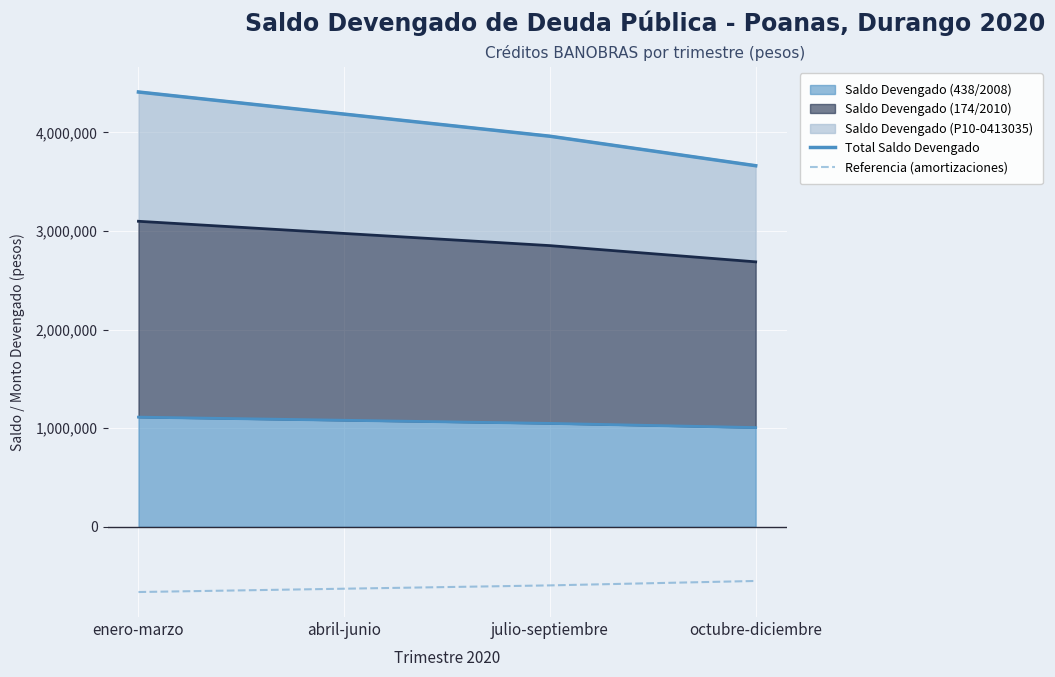

Reading left to right, what are all the values shown in this chart?

Total Saldo Devengado: enero-marzo=4409171.6	abril-junio=4184890.3	julio-septiembre=3960607.9	octubre-diciembre=3661564.7
Referencia (amortizaciones): enero-marzo=-661375.7	abril-junio=-627733.5	julio-septiembre=-594091.2	octubre-diciembre=-549234.7